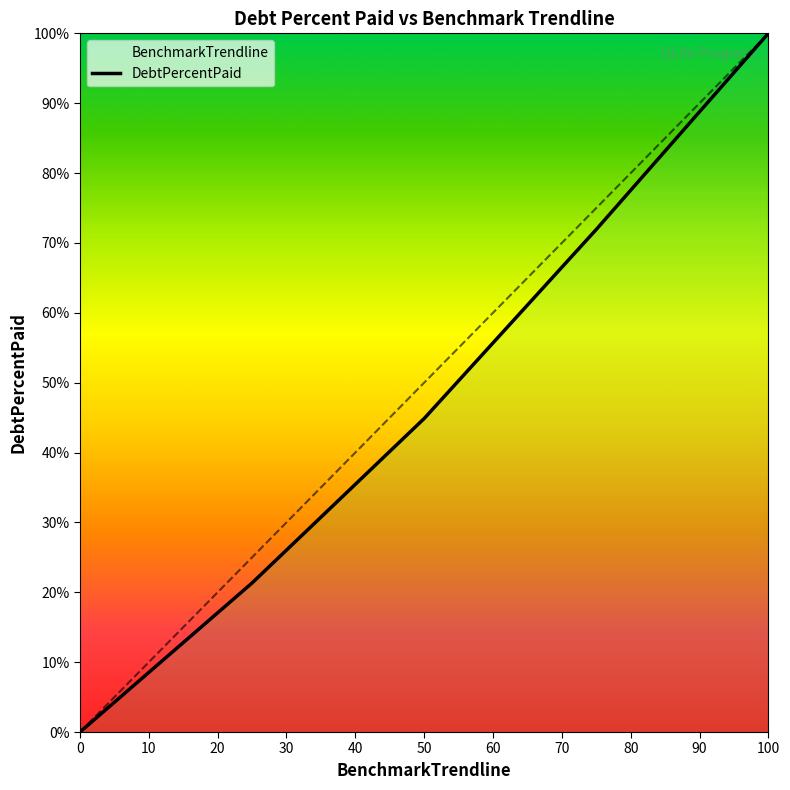

True or false: BenchmarkTrendline has a value of 11.4 at 50.

False